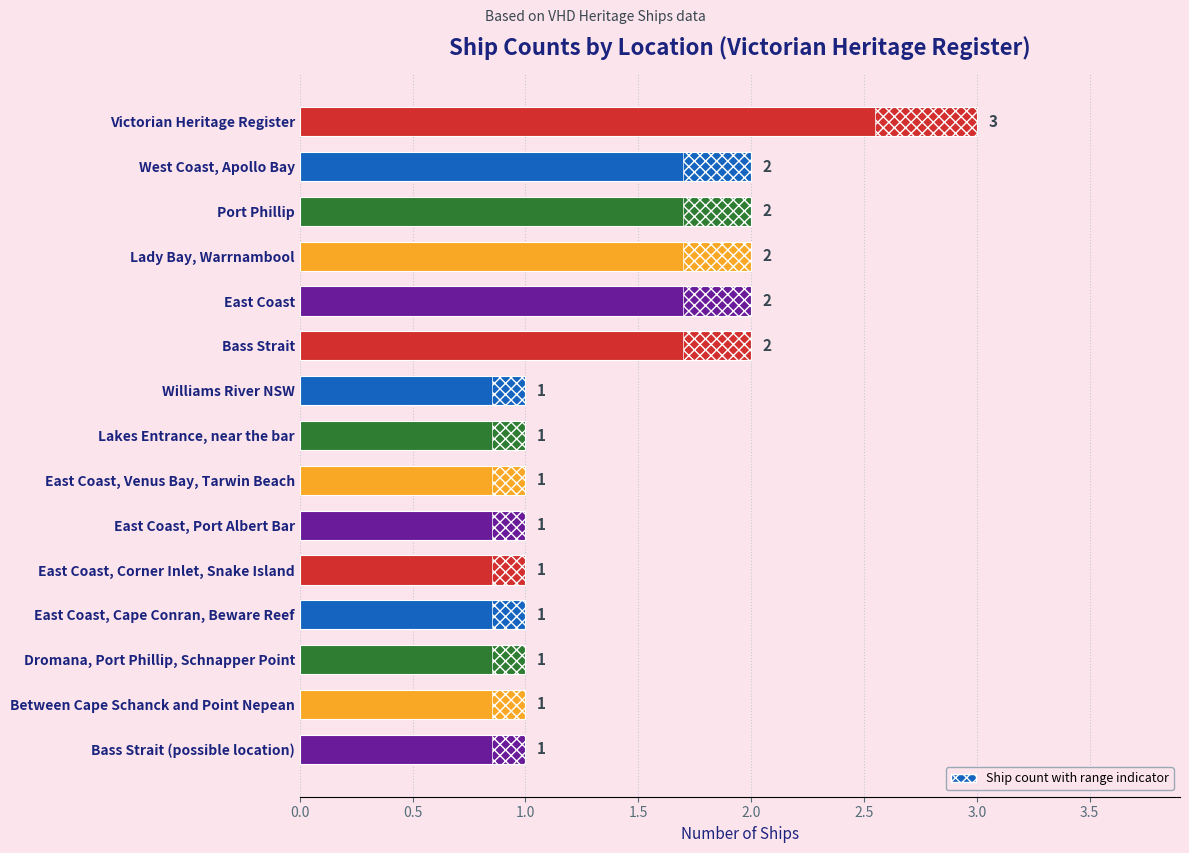

Is it true that the value at East Coast is 2?

True